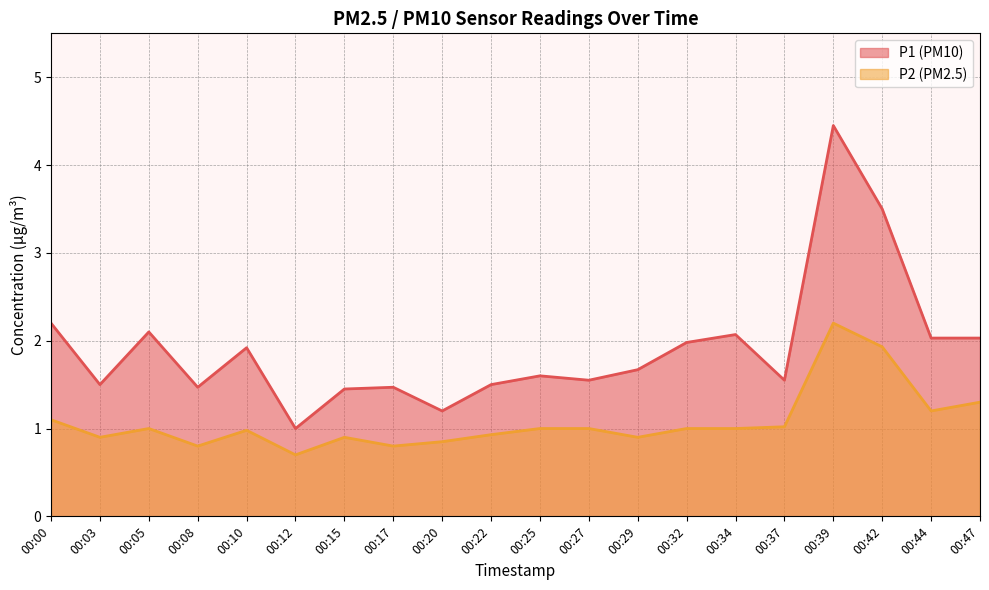

Which series changed the most between 00:29 and 00:37?

P2